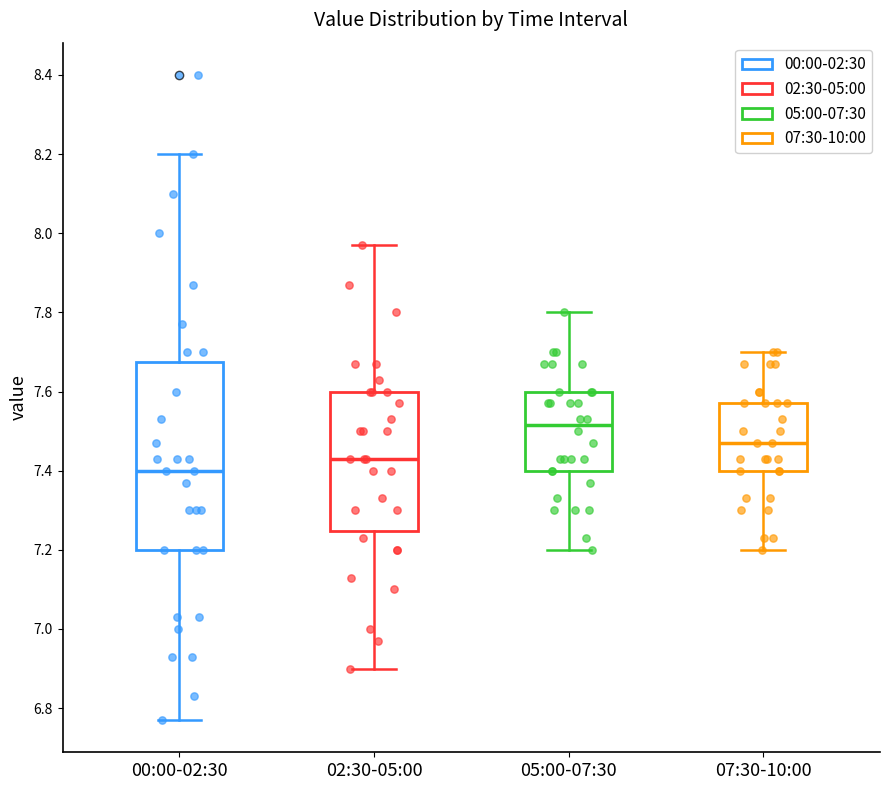

Which box is the tallest, from its lower edge to its upper edge?

00:00-02:30